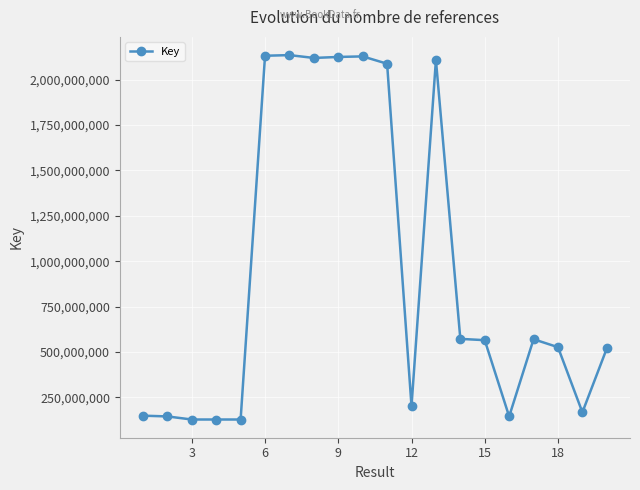

True or false: the data has more than 2 interior local peaks.

True